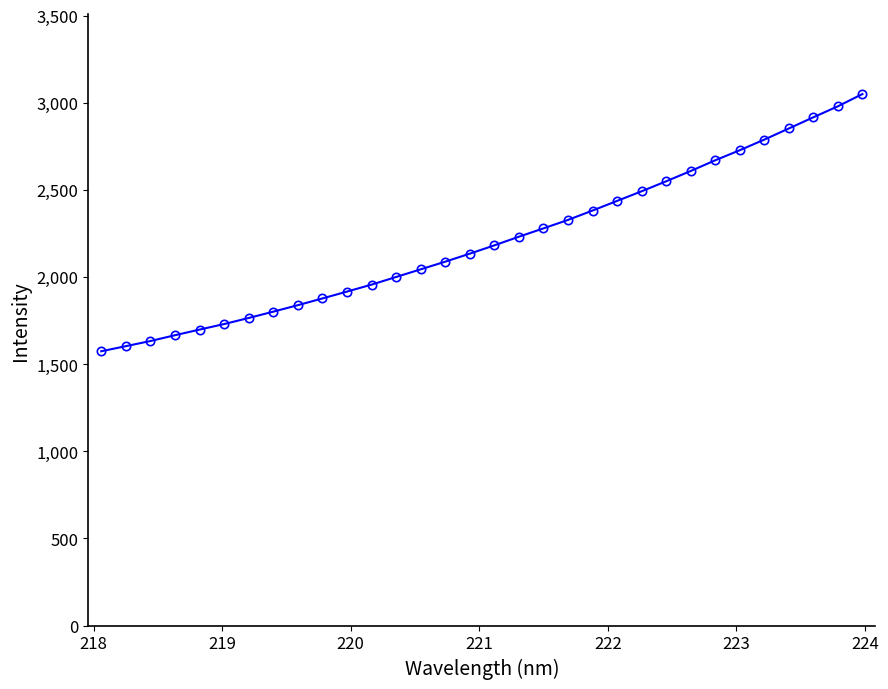

What is the average value?

2212.6